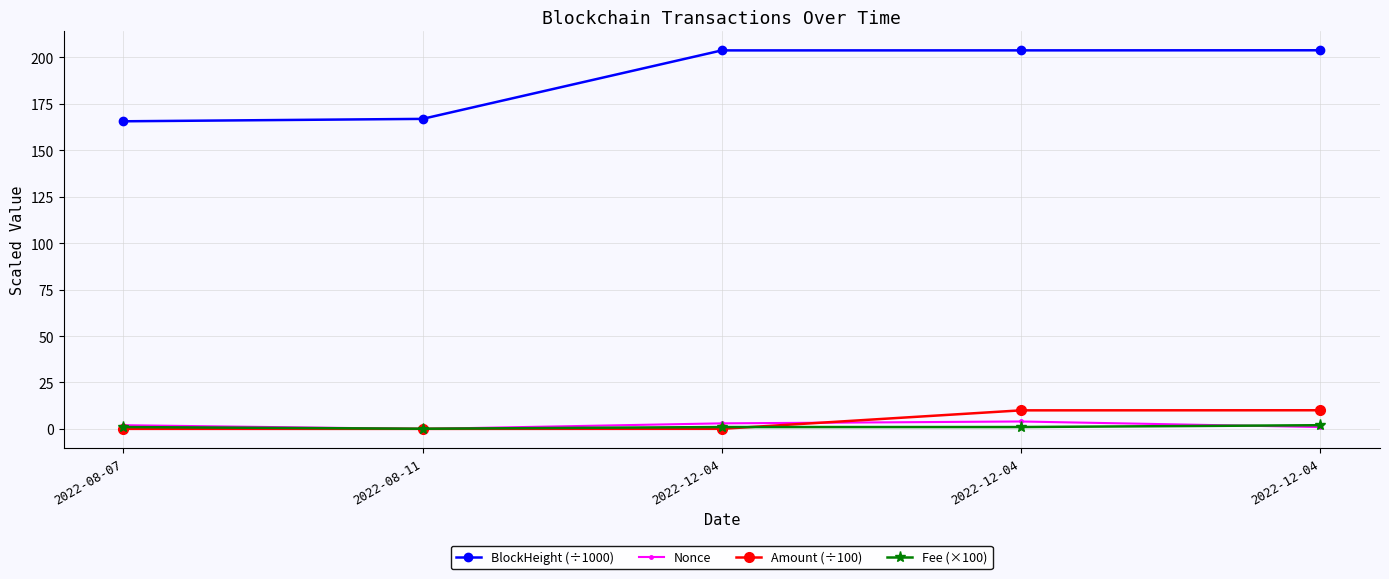

How many lines are shown in the chart?

4